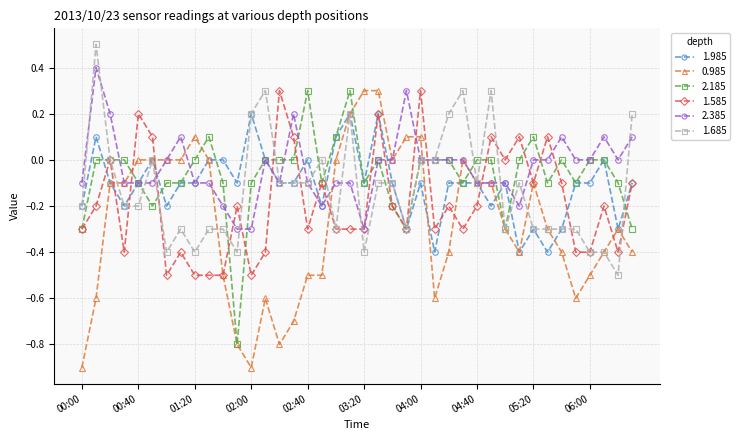

True or false: 2.185 has more than 0 interior local peaks.

True